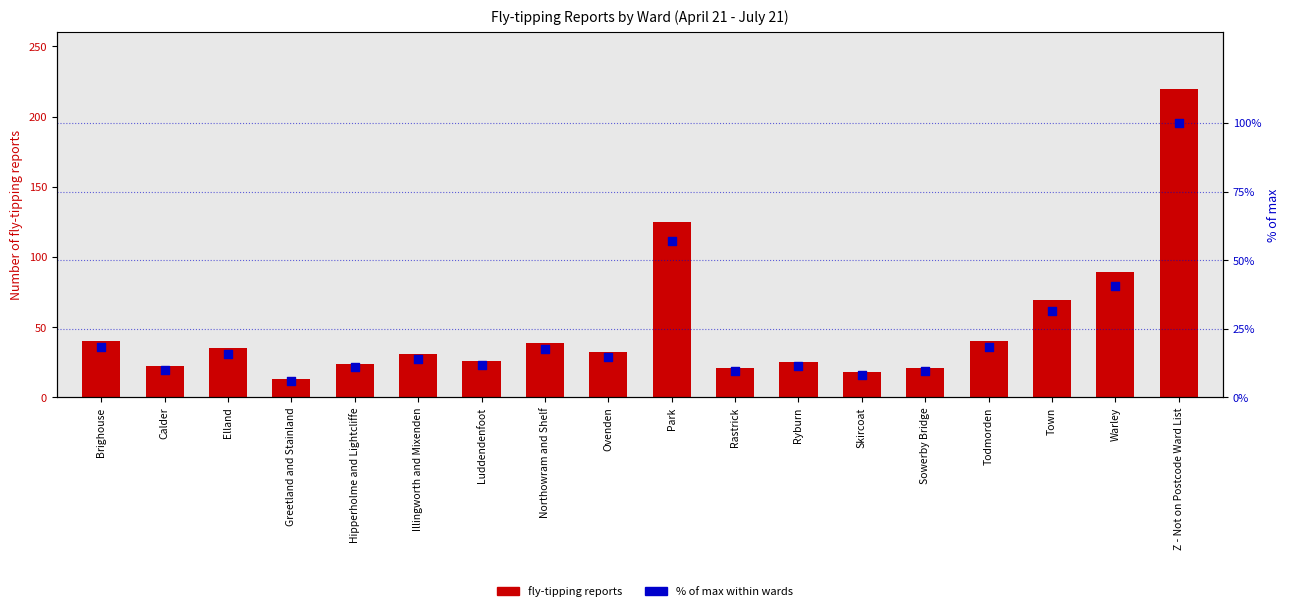

Which series contains the highest Y value?

fly-tipping reports